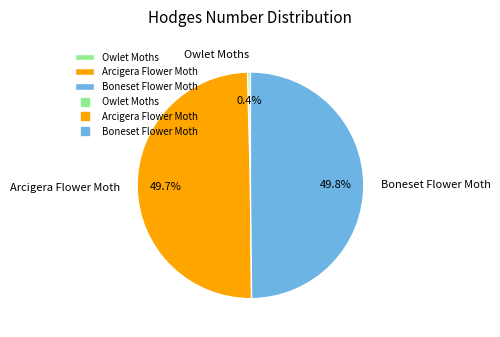

Does Owlet Moths account for over 50% of the chart?

No